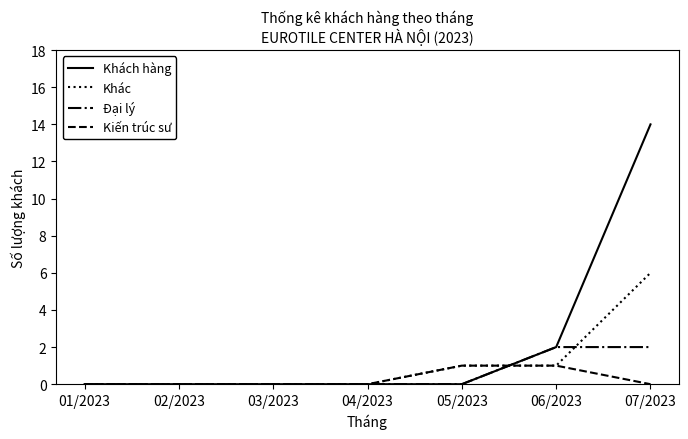

Which series has the widest spread of values?

Khách hàng